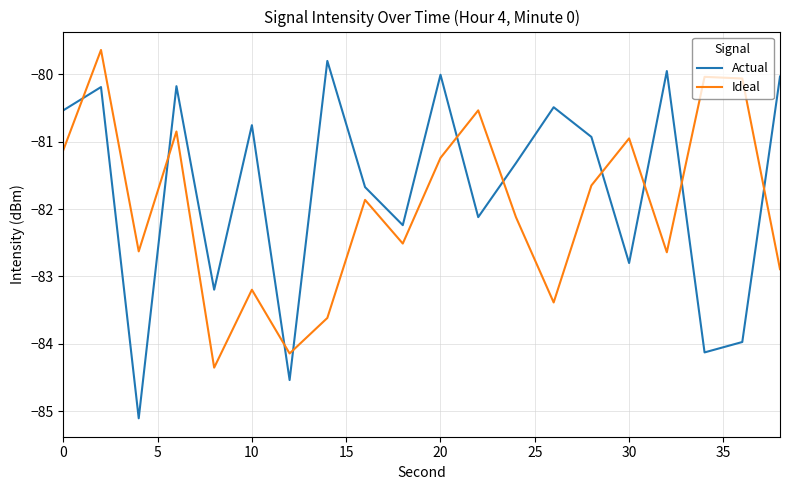

How many times do Ideal and Actual cross each other?

10